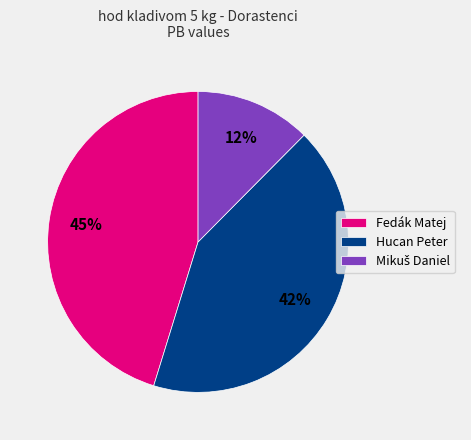

True or false: Fedák Matej accounts for 59% of the total.

False